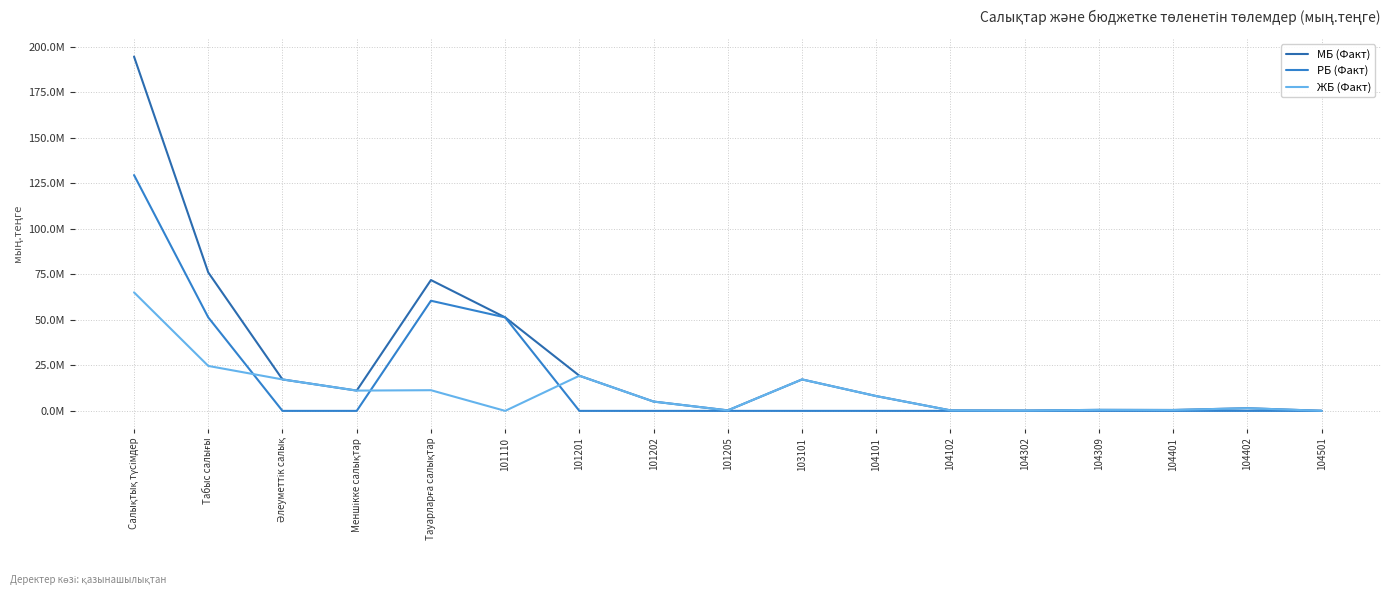

Reading left to right, transcribe all the data shown in this chart.

МБ (Факт): Салықтық түсімдер=194.5	Табыс салығы=76.0	Әлеуметтік салық=17.3	Меншікке салықтар=11.1	Тауарларға салықтар=71.8	101110=51.3	101201=19.3	101202=5.1	101205=0.3	103101=17.3	104101=8.1	104102=0.3	104302=0.2	104309=0.6	104401=0.5	104402=1.5	104501=0.0
РБ (Факт): Салықтық түсімдер=129.4	Табыс салығы=51.3	Әлеуметтік салық=0.0	Меншікке салықтар=0.0	Тауарларға салықтар=60.5	101110=51.3	101201=0.0	101202=0.0	101205=0.0	103101=0.0	104101=0.0	104102=0.0	104302=0.0	104309=0.0	104401=0.0	104402=0.0	104501=0.0
ЖБ (Факт): Салықтық түсімдер=65.0	Табыс салығы=24.7	Әлеуметтік салық=17.3	Меншікке салықтар=11.1	Тауарларға салықтар=11.4	101110=0.0	101201=19.3	101202=5.1	101205=0.3	103101=17.3	104101=8.1	104102=0.3	104302=0.2	104309=0.6	104401=0.5	104402=1.5	104501=0.0